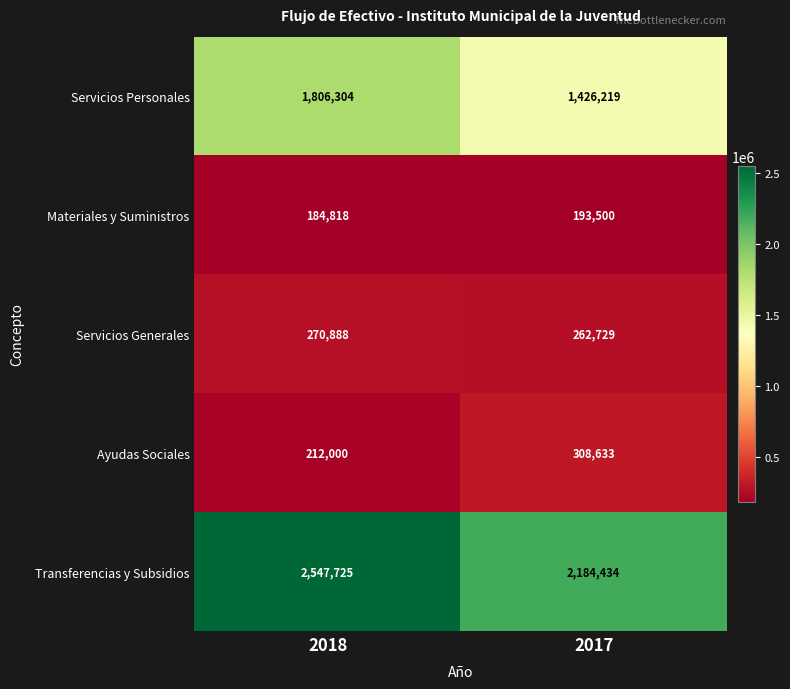

What is the difference between the highest and lowest values at 2018?

2362907